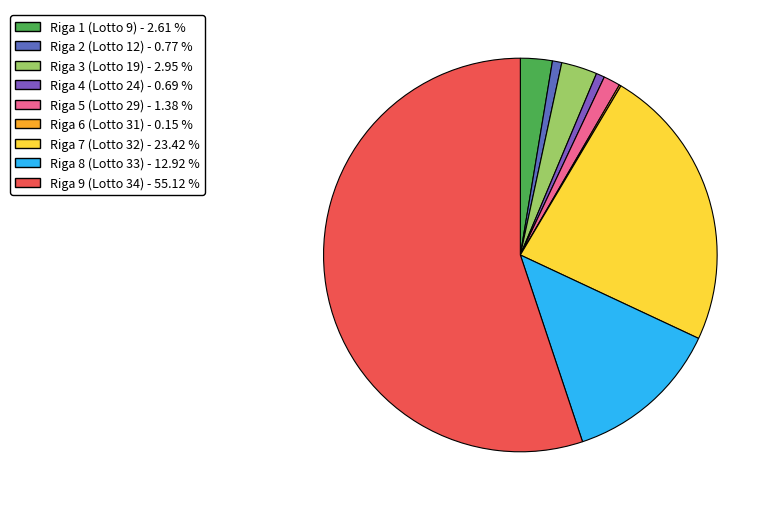

Is it true that Riga 9 (Lotto 34) is 55% of the pie?

True